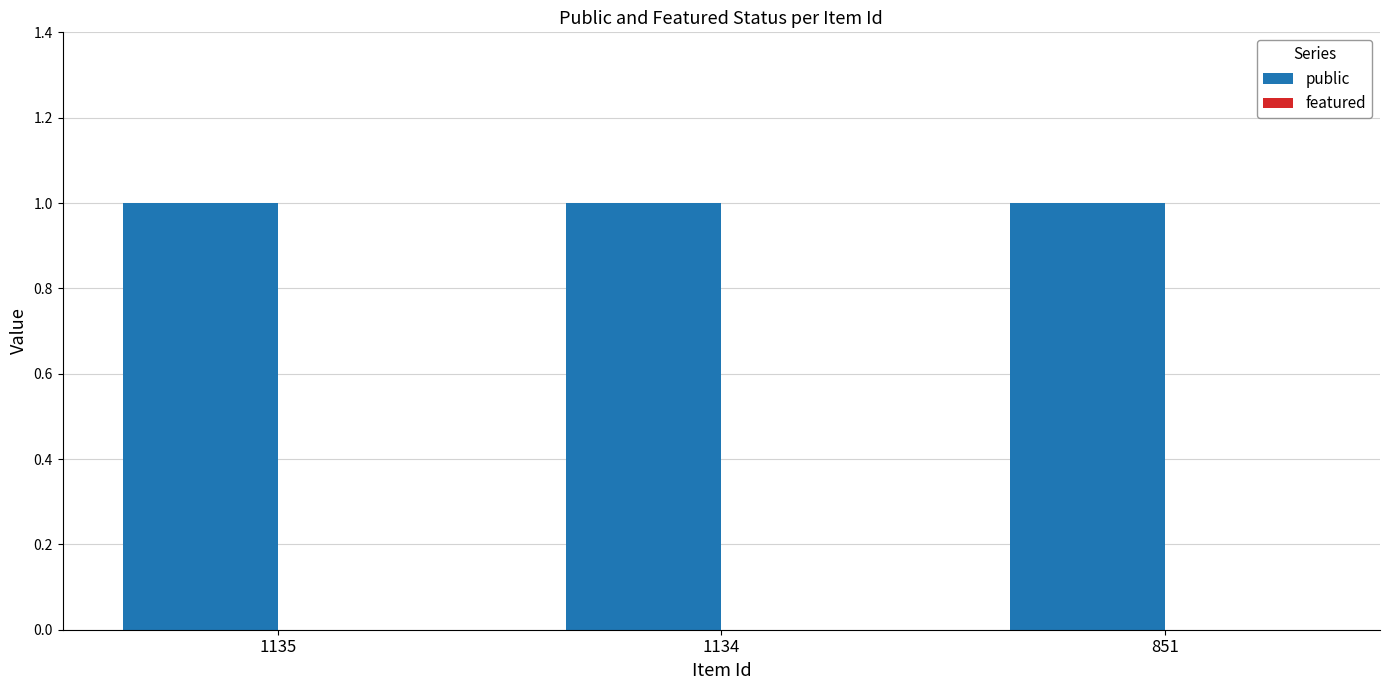

At which label is public closest to 1?

1135